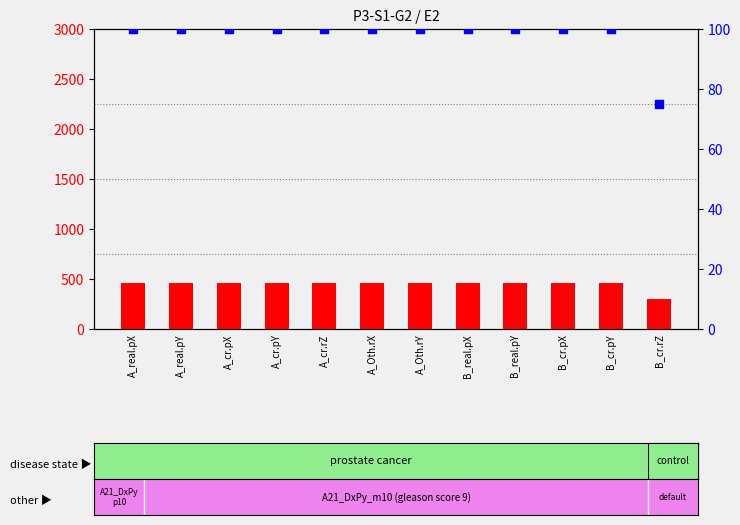

Which series has the widest spread of Y values?

count